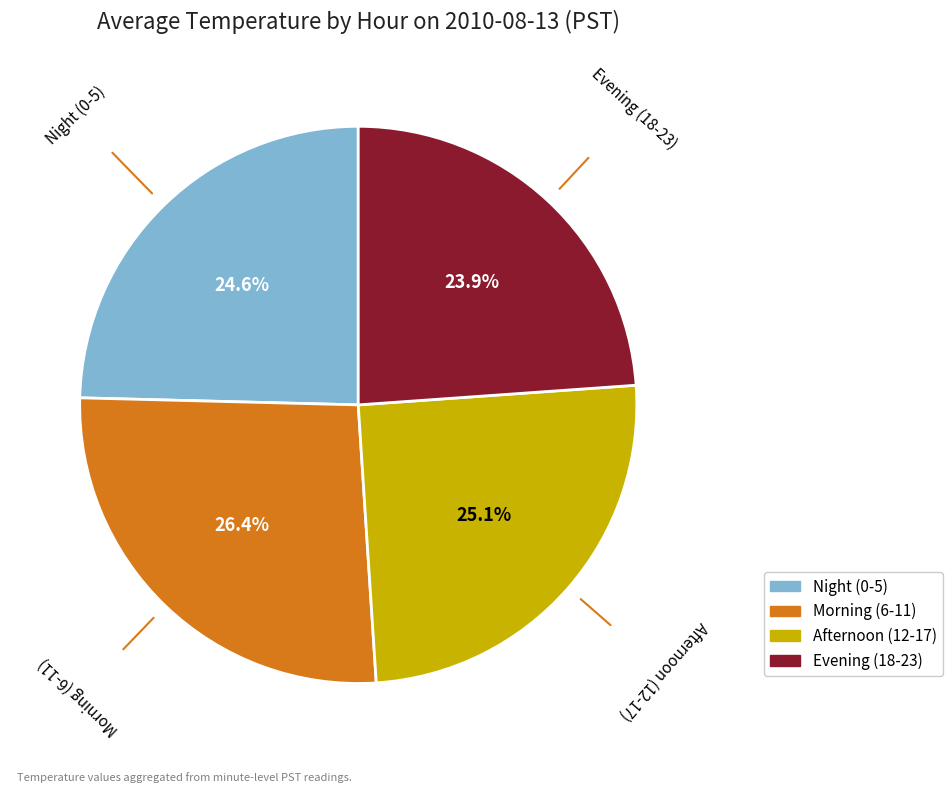

Is there a majority slice in this chart?

No